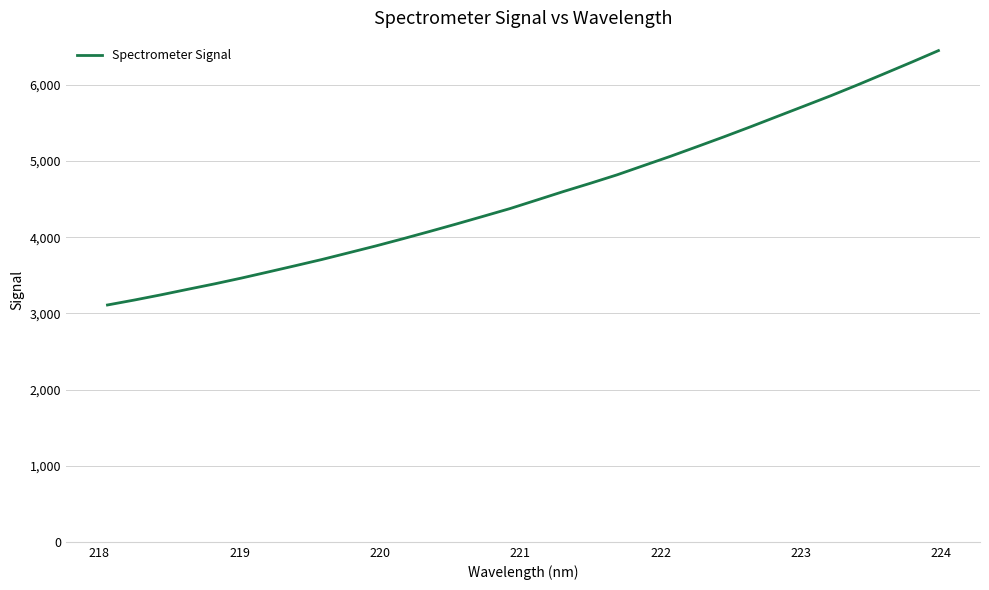

What is the greatest value displayed?

6451.2